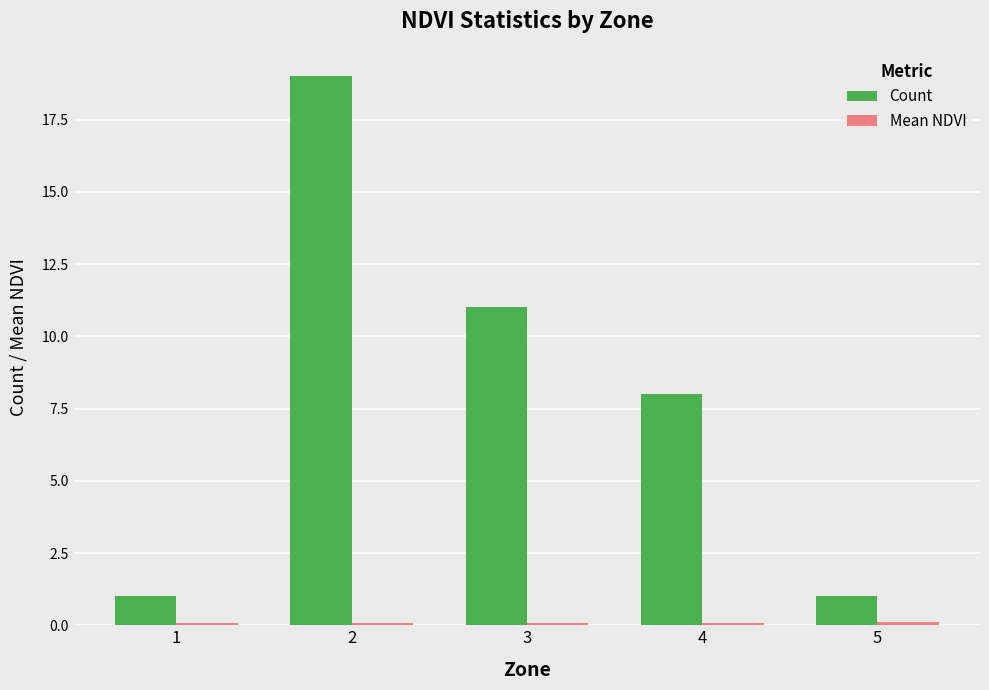

Which series has the largest total across all categories?

Count